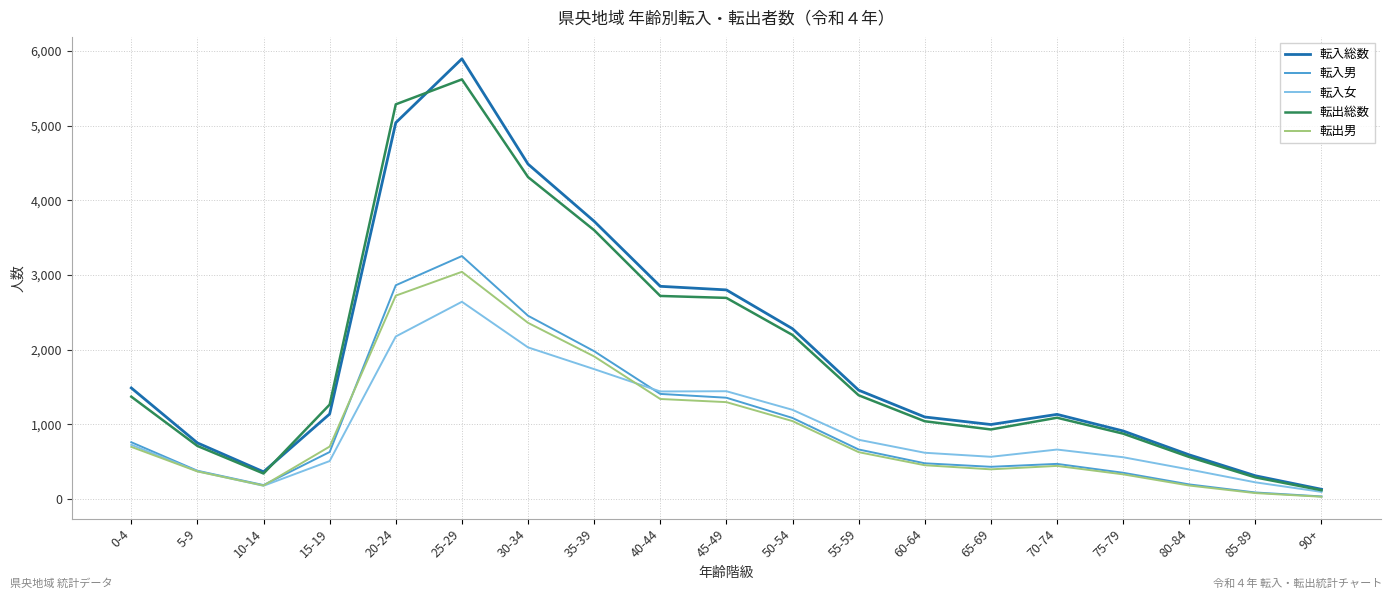

Does the chart display data point markers on the line(s)?

No